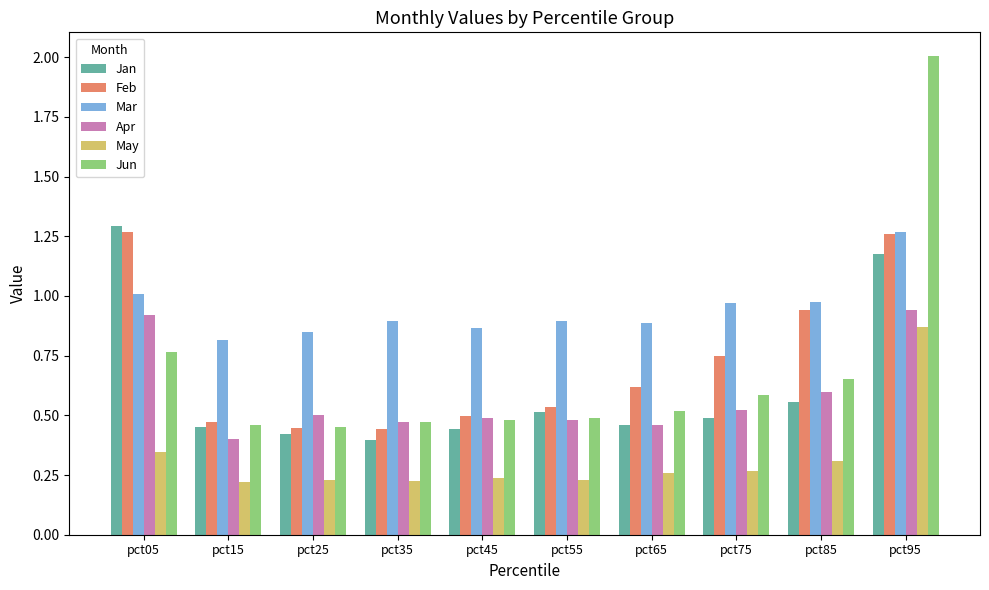

Is the value of Feb at pct65 greater than the value of Apr at pct45?

Yes